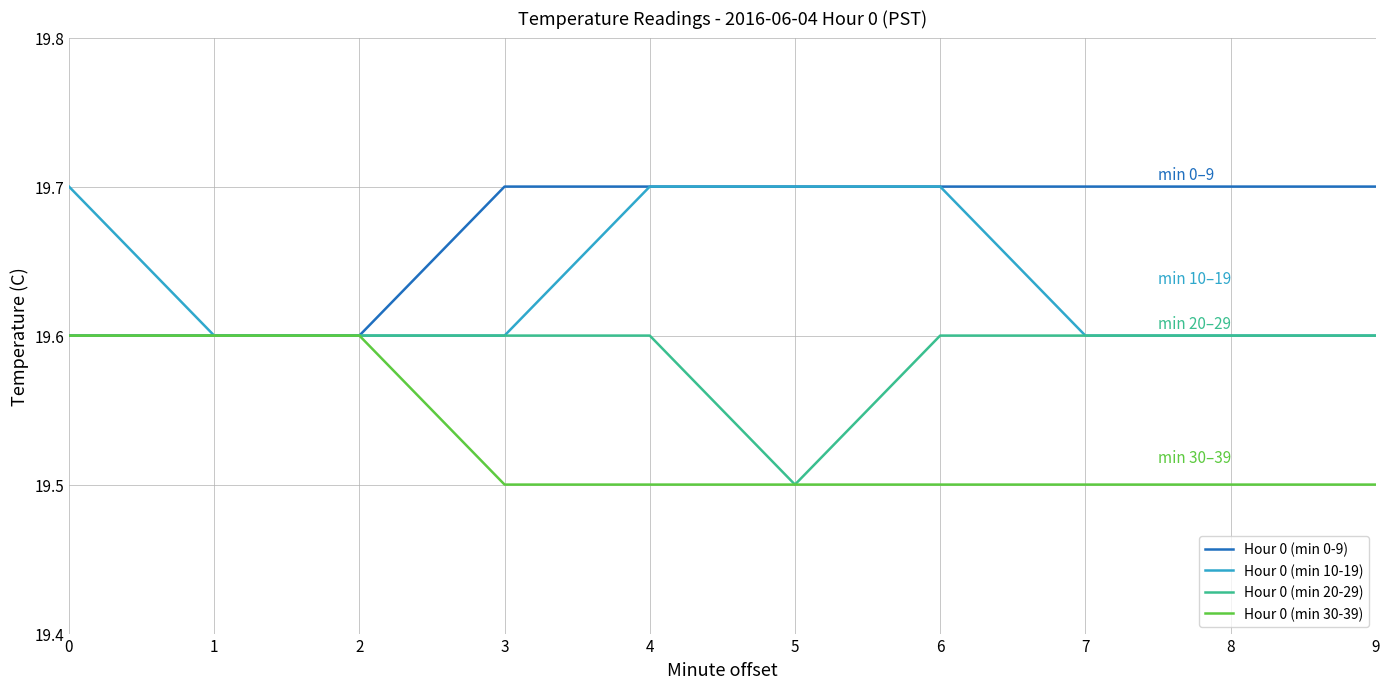

What is the difference between the second highest and minimum values in the Hour 0 (min 30-39) series?

0.1